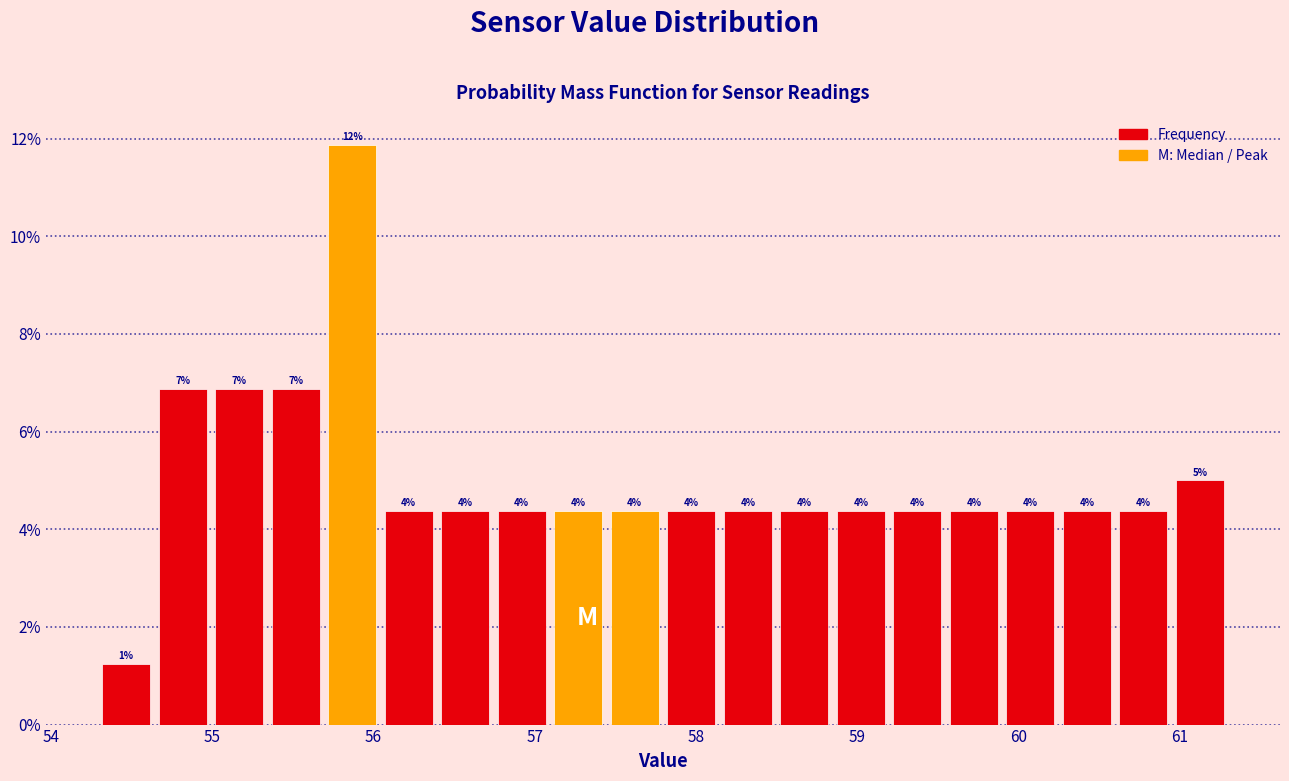

Read against the x-axis, roughly where is the centre of the tallest bar?

55.9